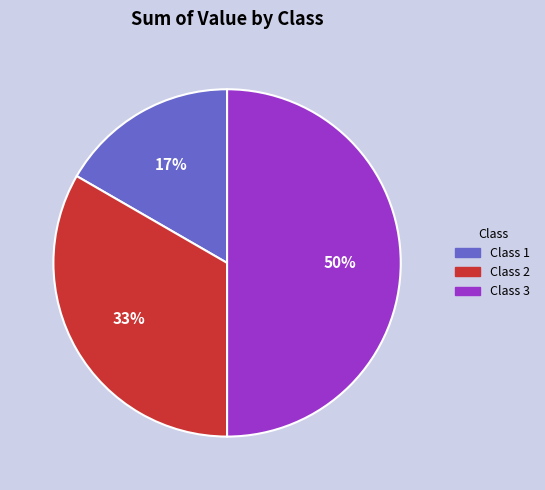

Does Class 2 account for over 50% of the chart?

No